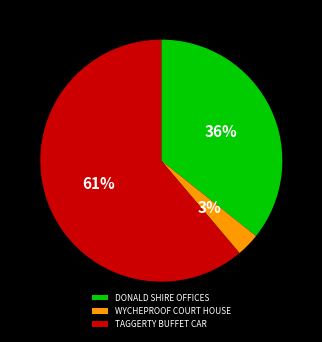

To the nearest percent, what is the combined percentage of WYCHEPROOF COURT HOUSE and DONALD SHIRE OFFICES?

39%